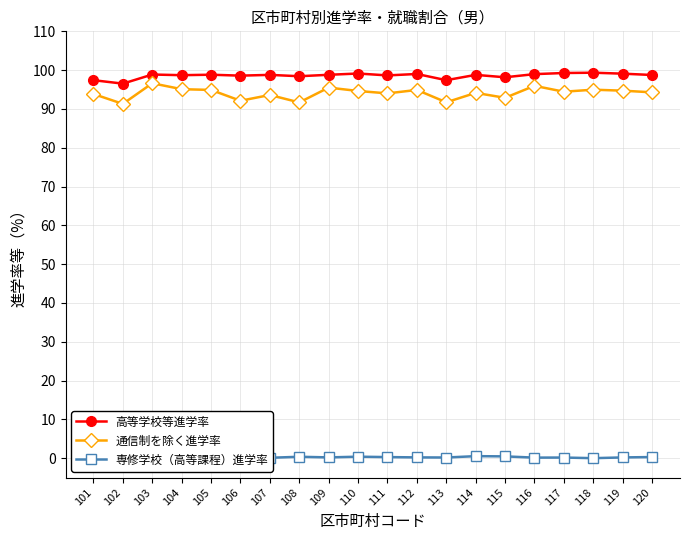

True or false: 通信制を除く進学率 has a value of 43.9 at 112.

False